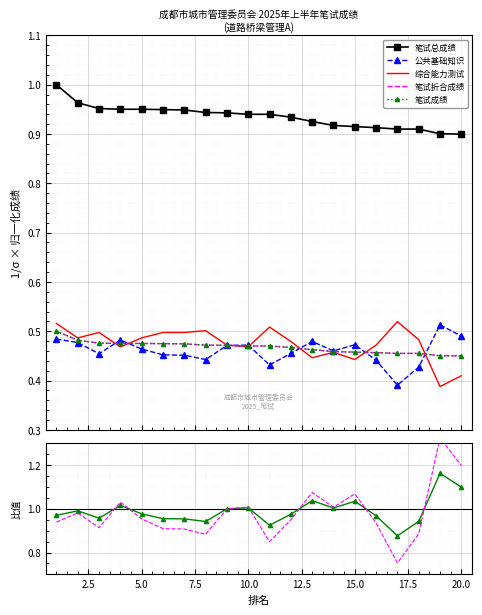

Where is 笔试成绩 nearest to the value 0?

20.0